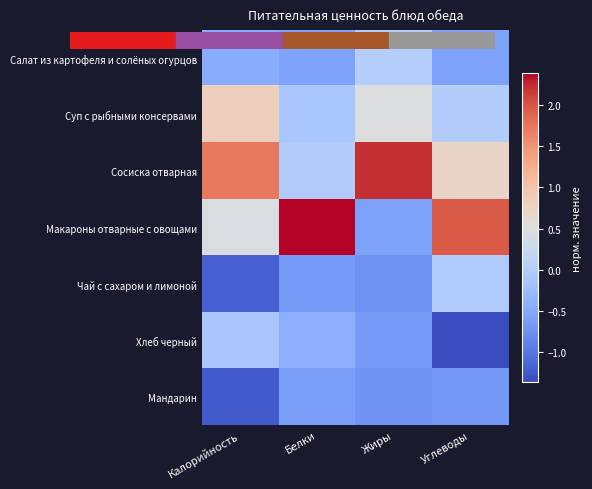

Which category has the highest value across all series?

Белки